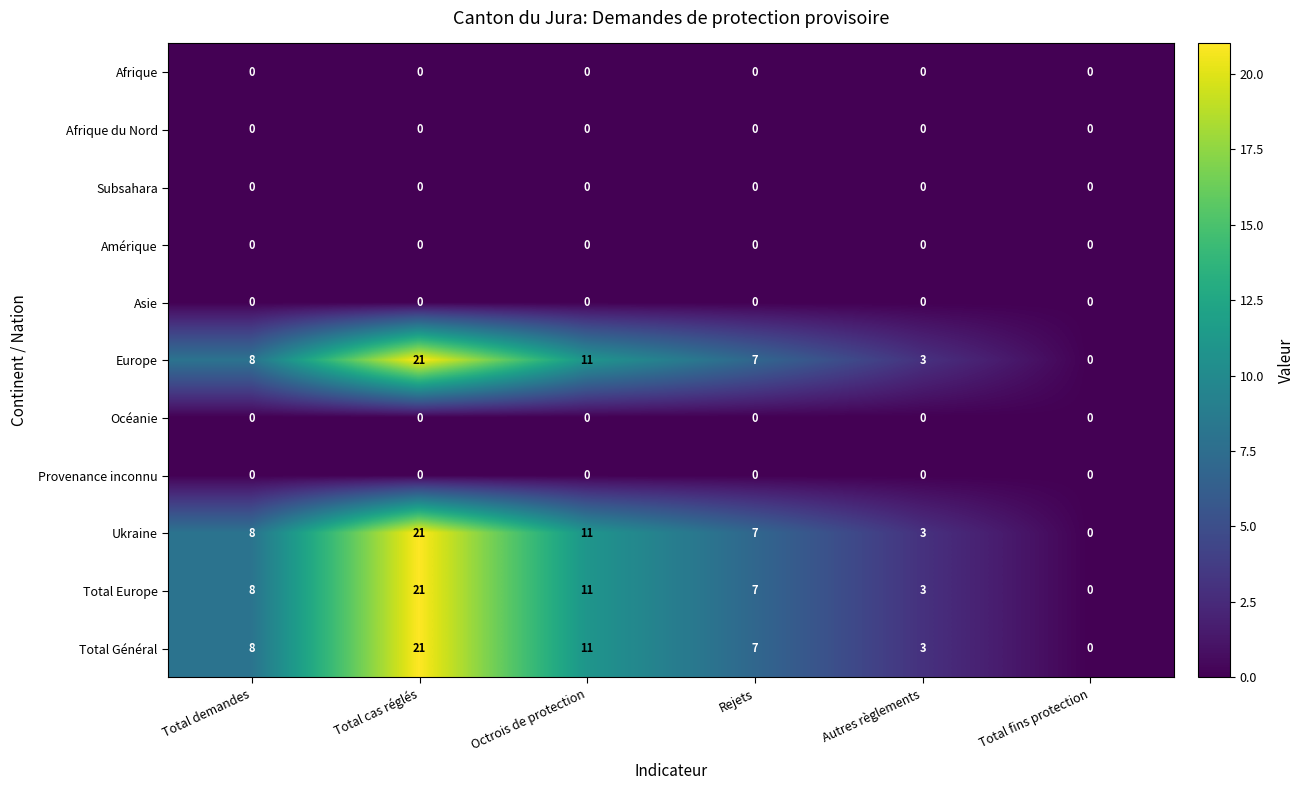

What is the maximum value shown in the chart?

21